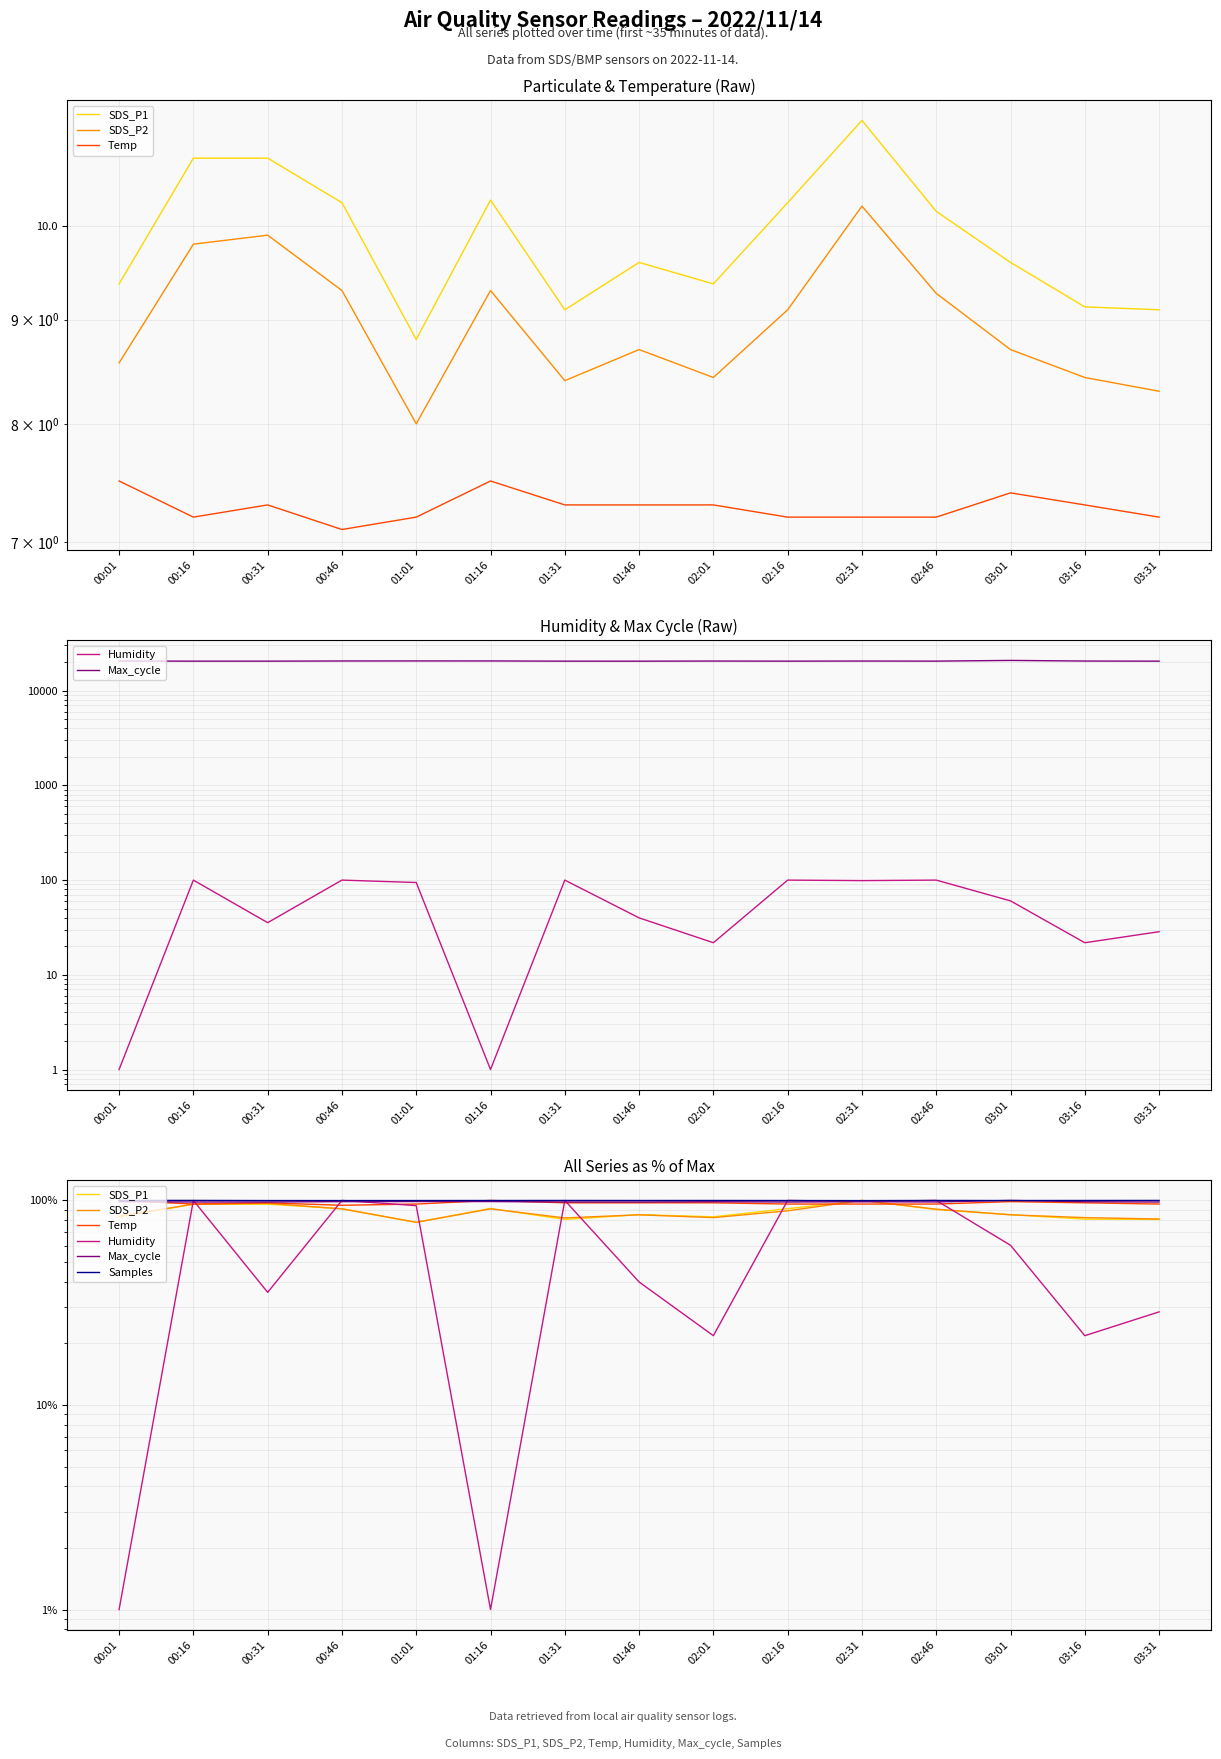

How many lines are shown in the chart?

6